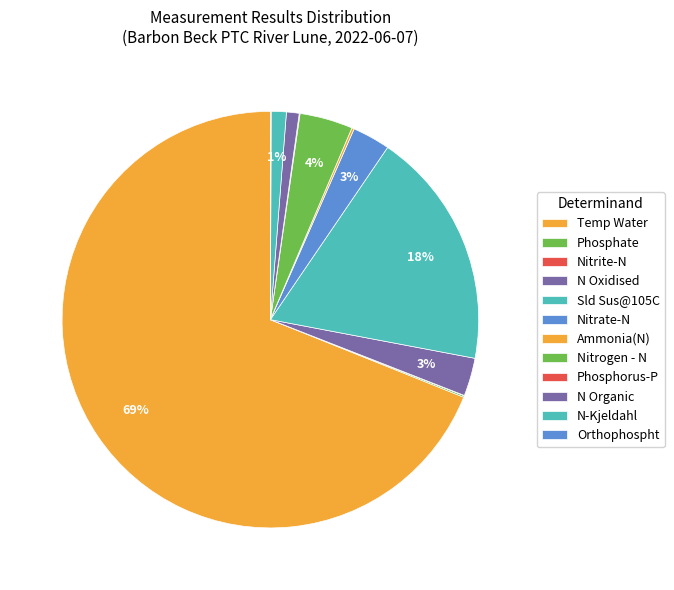

What percentage is NOT represented by Temp Water?

31.1%